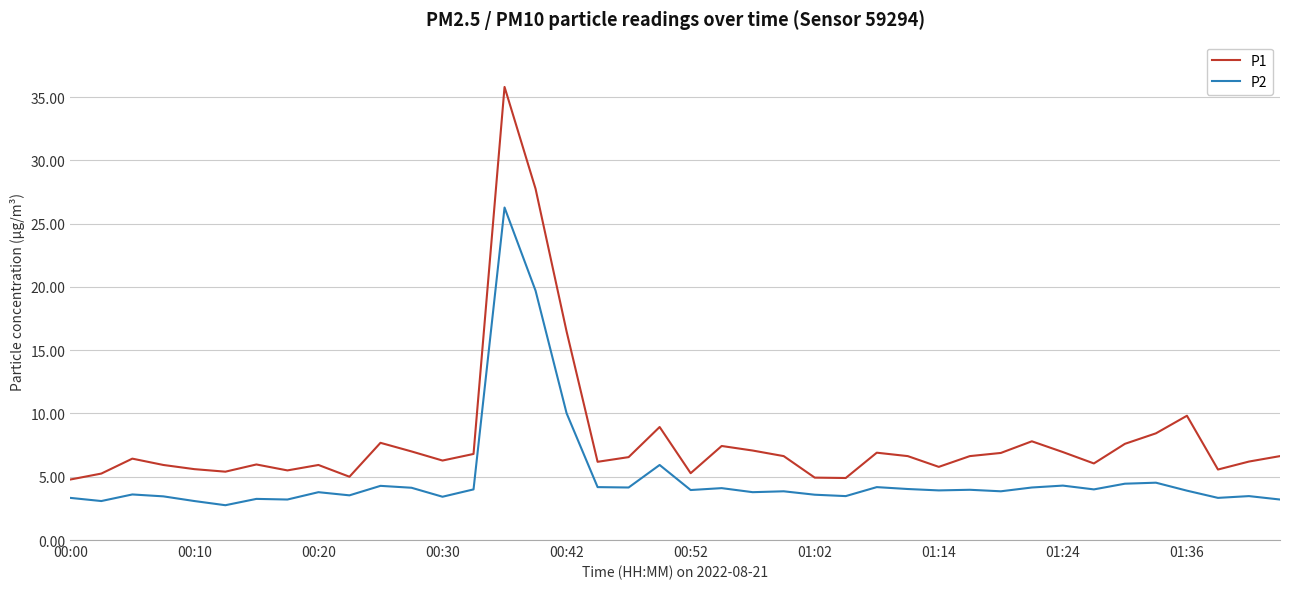

What is the average value of the P2 series?

4.9